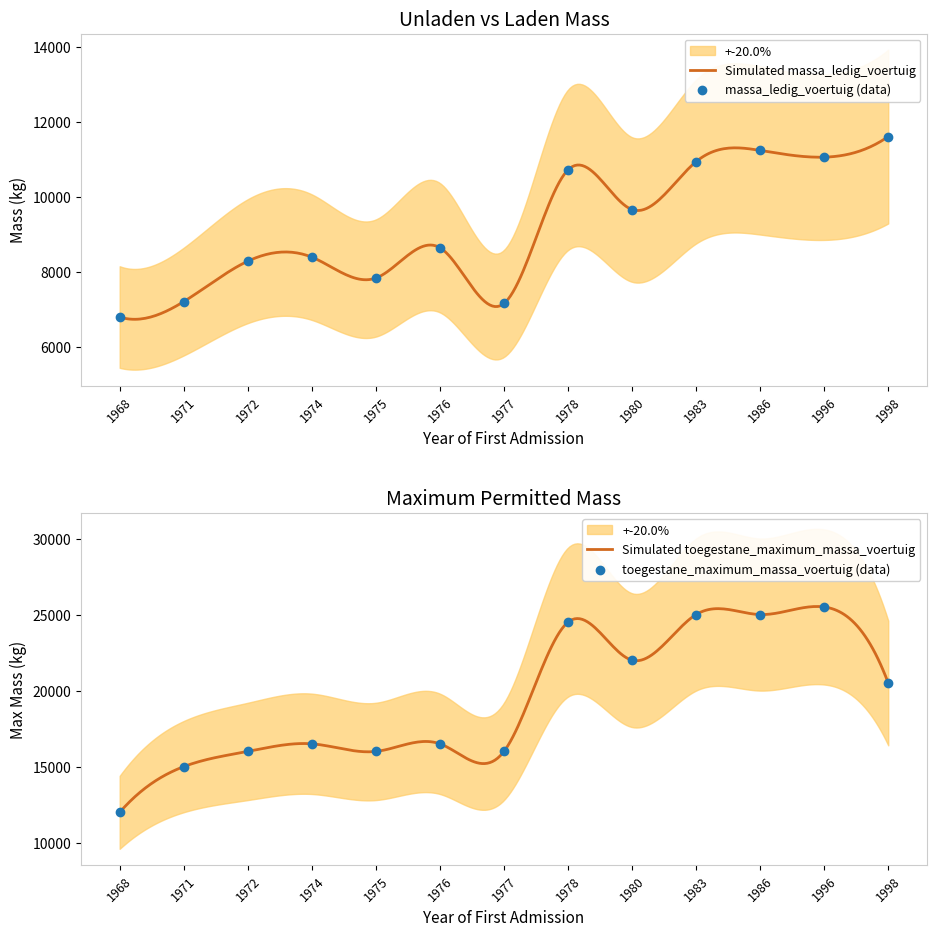

At how many categories does at least one series exceed 13656?

12